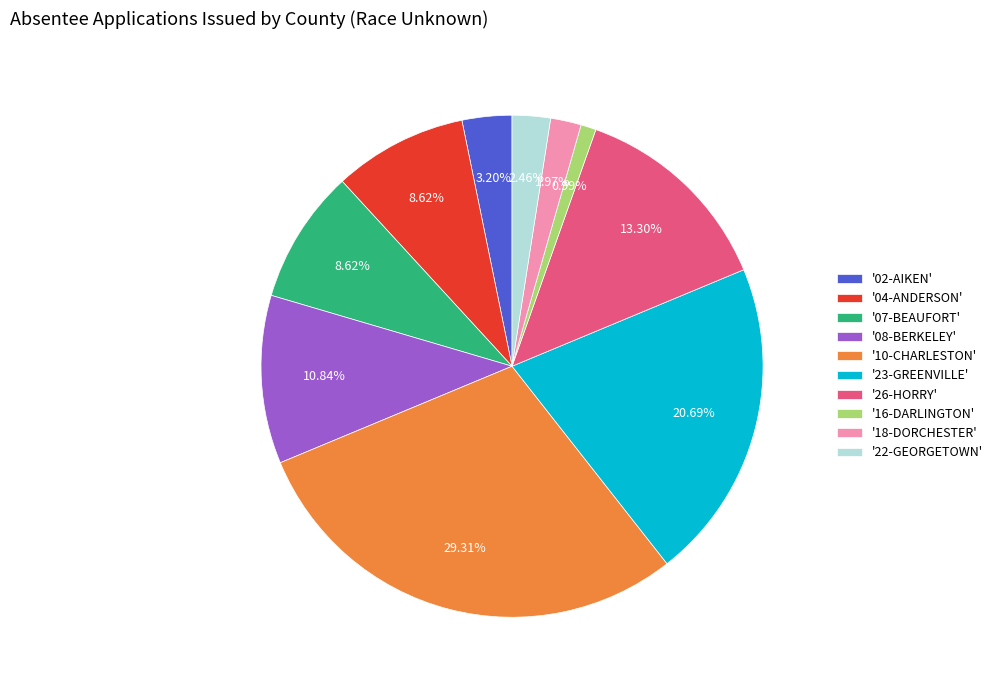

Is there any slice that represents more than half of the pie?

No